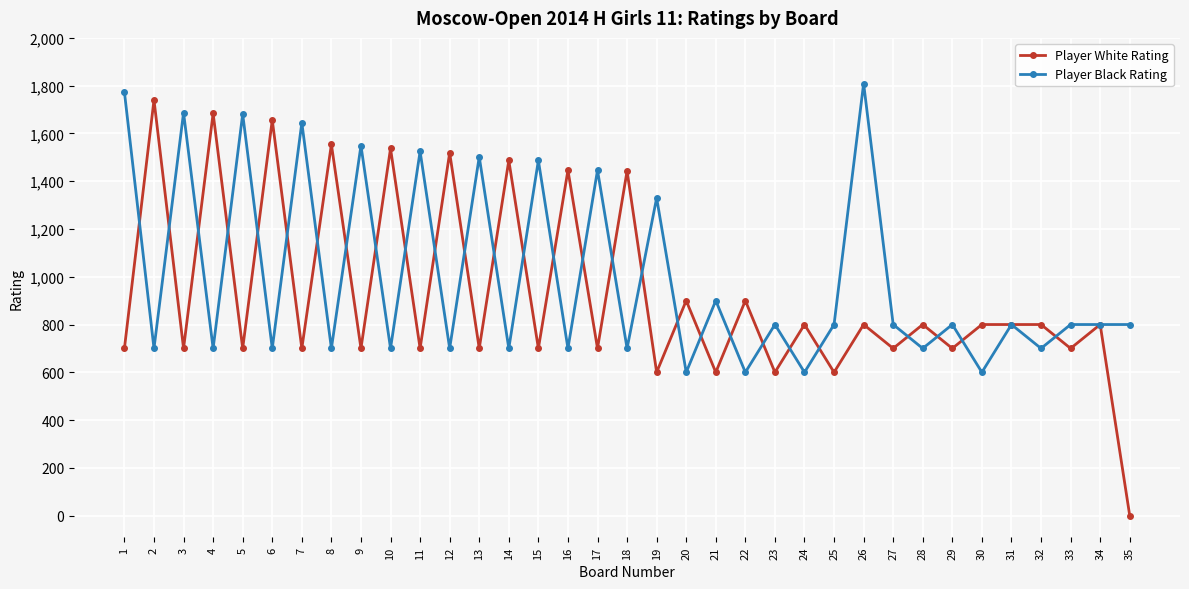

Which category has the highest value across all series?

26